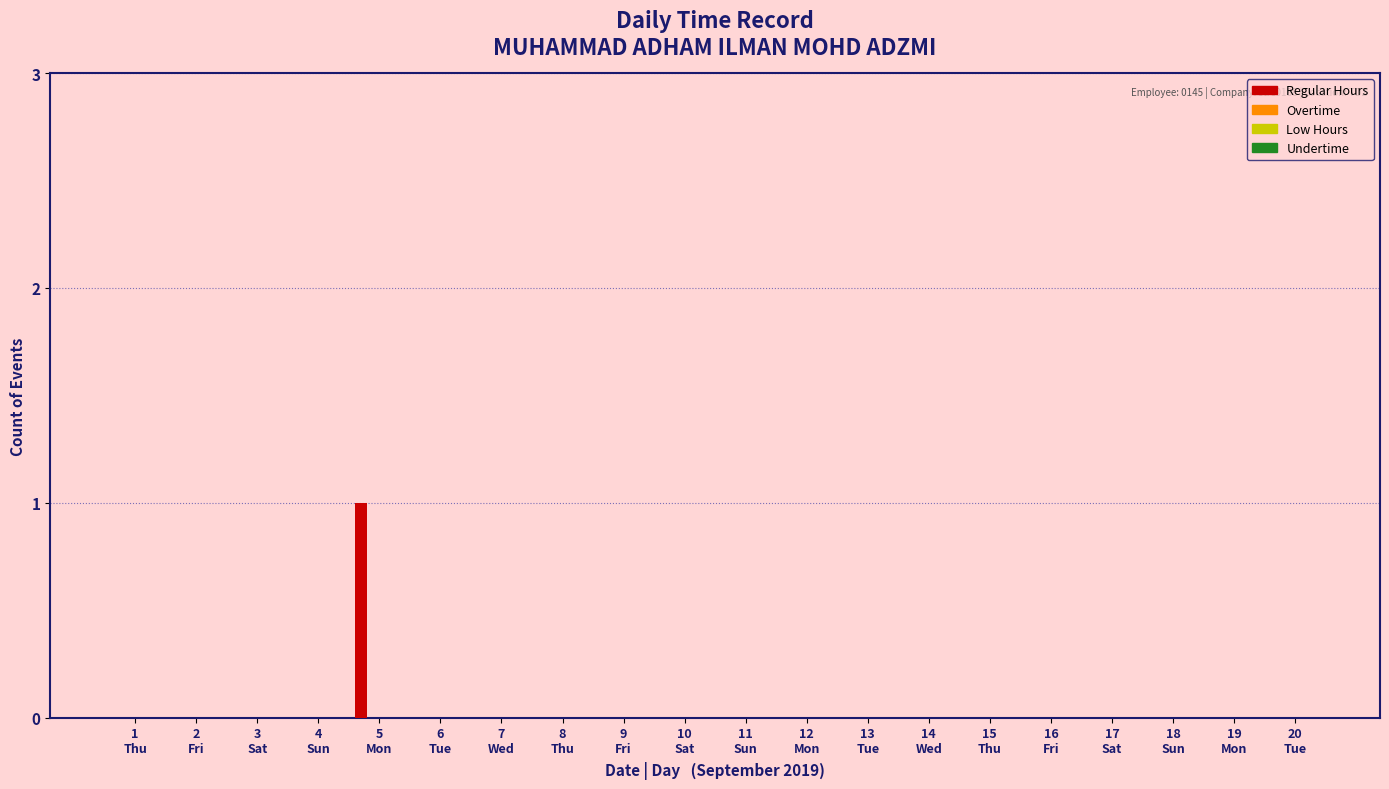

How many series are shown in this chart?

1